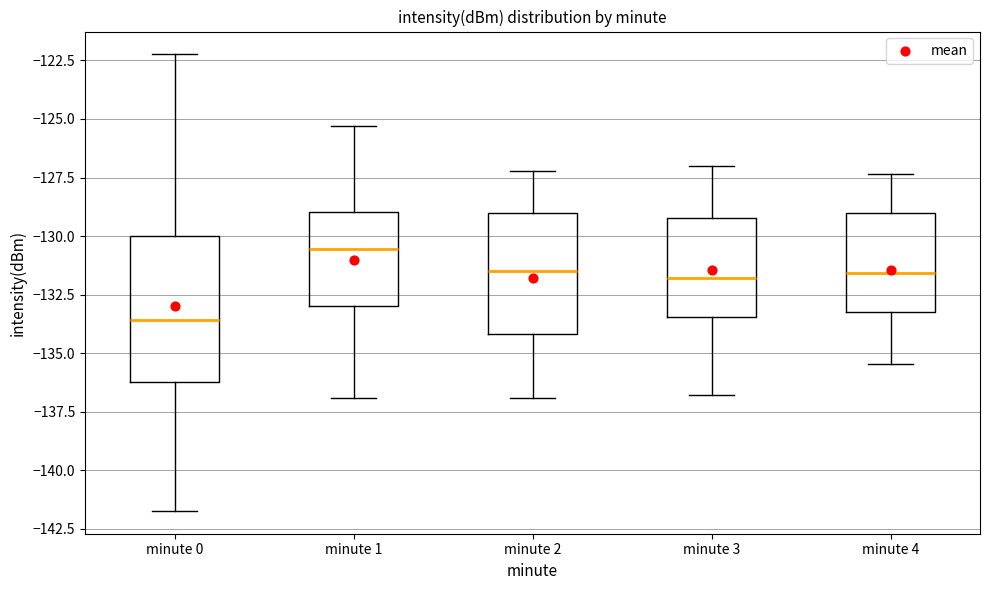

Where does the median line of the box for minute 3 sit on the y-axis? The values are not printed on the chart, so give them approximately, as read against the axis.

-132.0